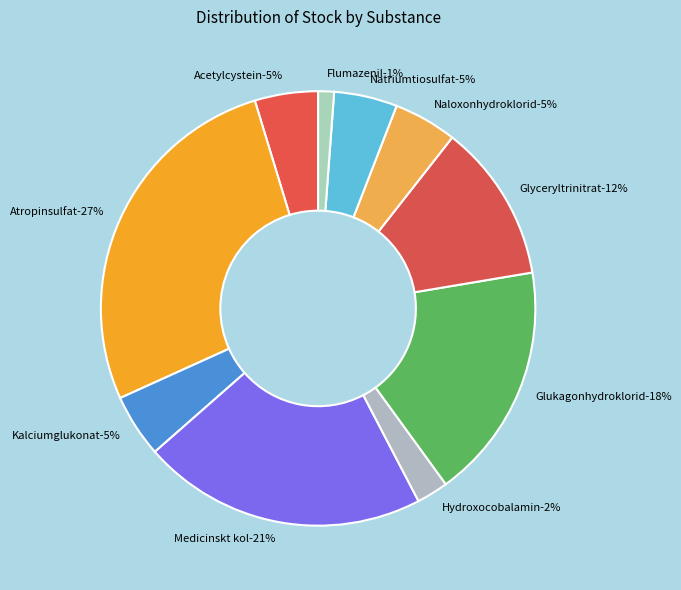

What percentage is NOT represented by Atropinsulfat?

72.9%